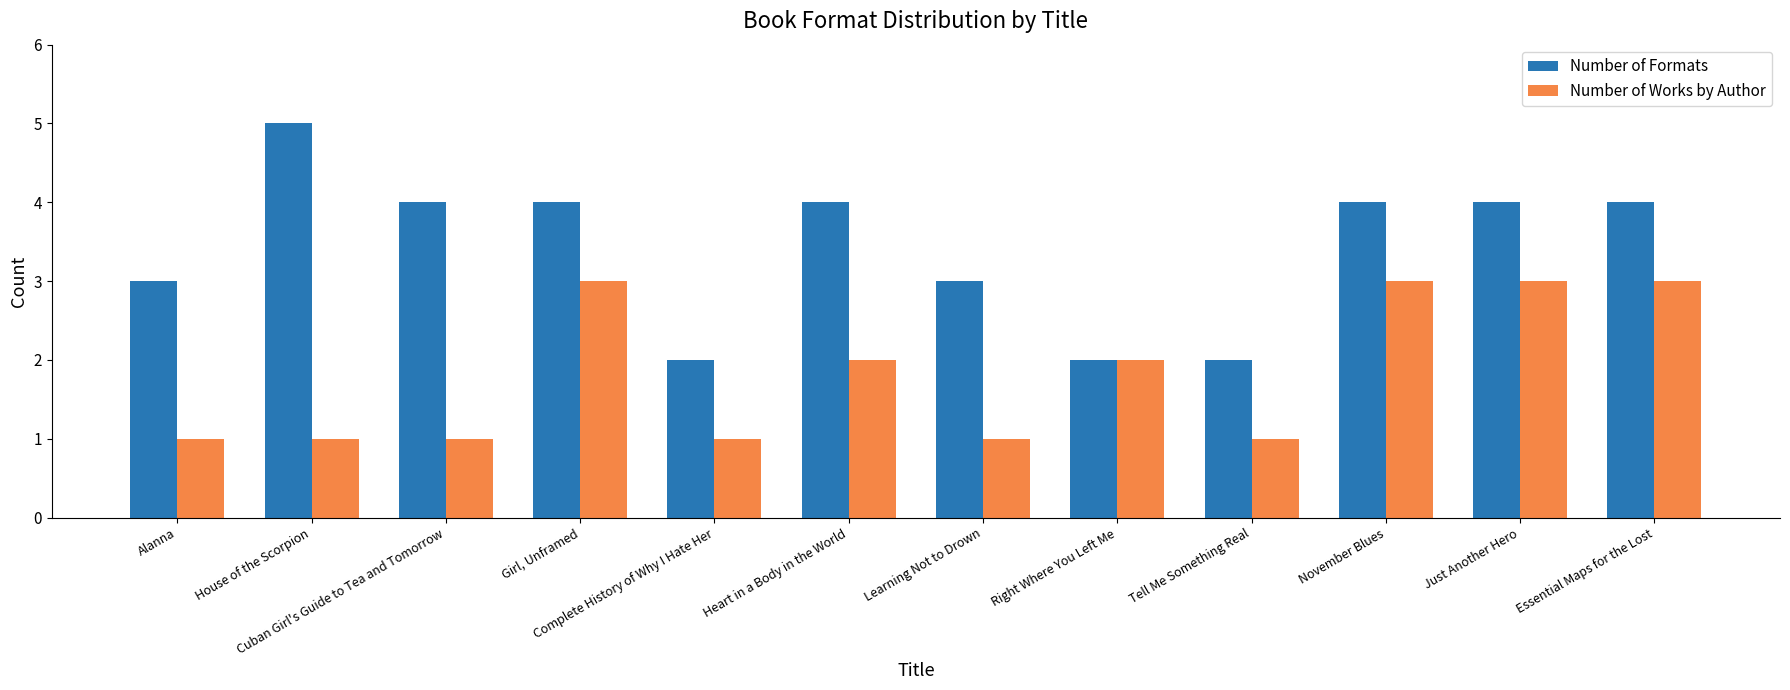

Is it true that Number of Formats equals 4 at Cuban Girl's Guide to Tea and Tomorrow?

True